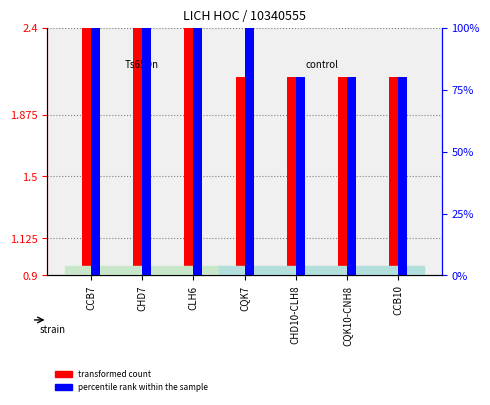

Which series has the largest range (max minus min)?

percentile rank within the sample